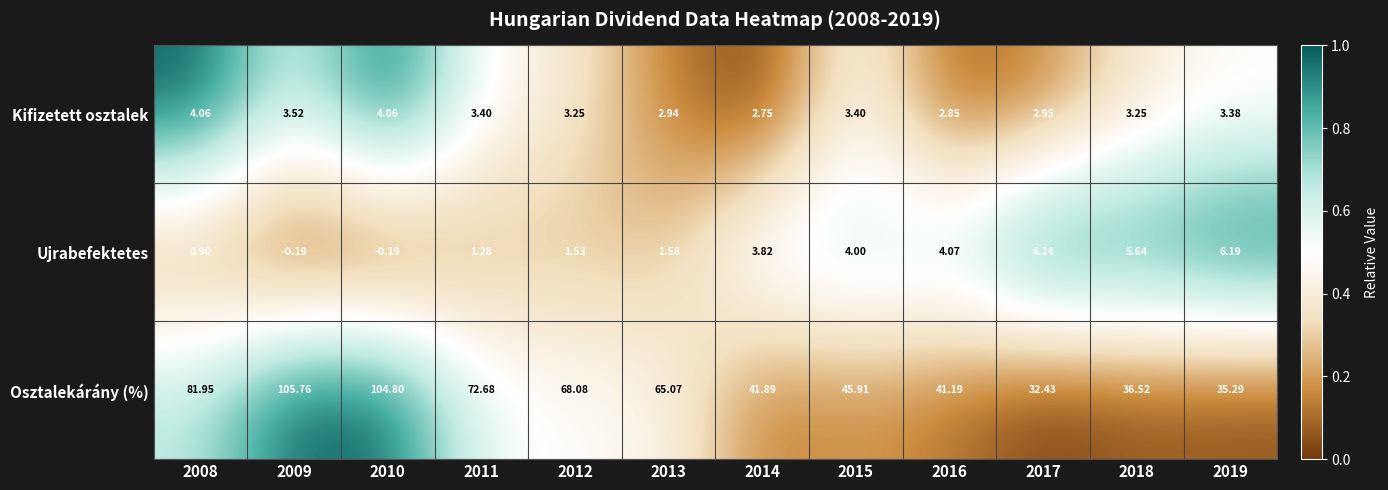

At how many categories does at least one series exceed 0?

12